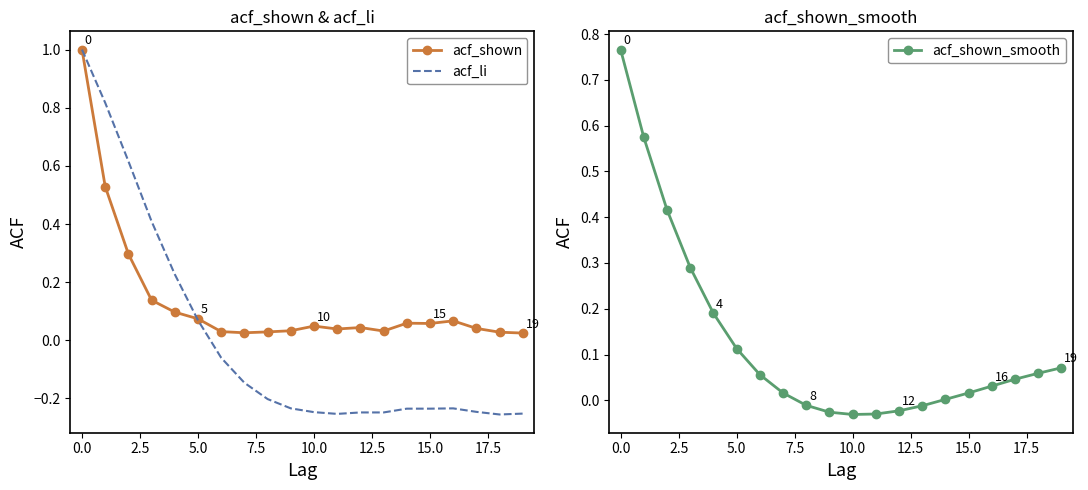

True or false: acf_li has more than 1 interior local peaks.

False